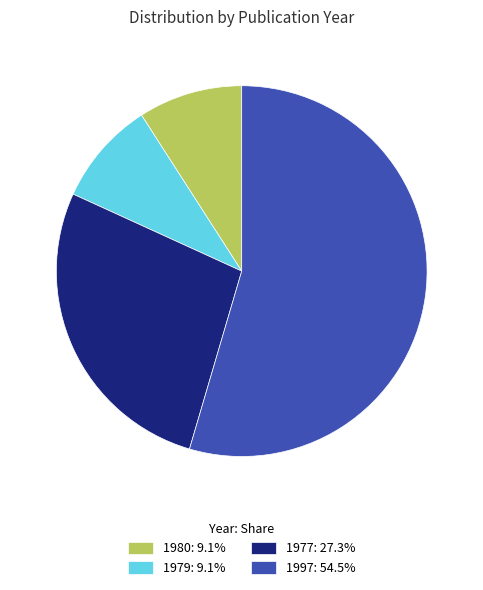

How many slices are in this pie chart?

4